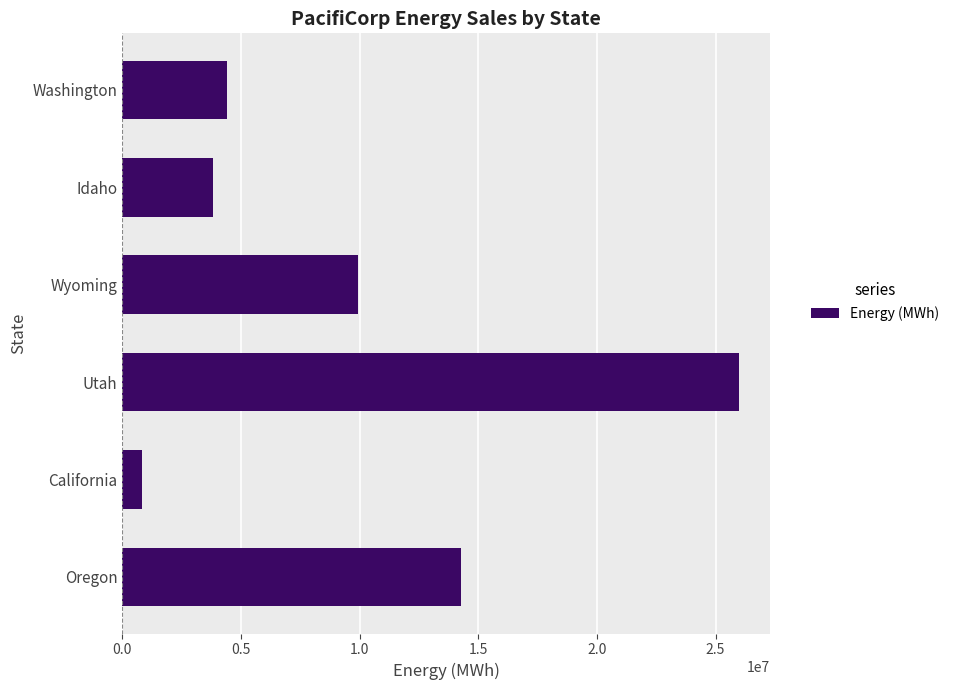

The value at Utah is 16866407. True or false?

False